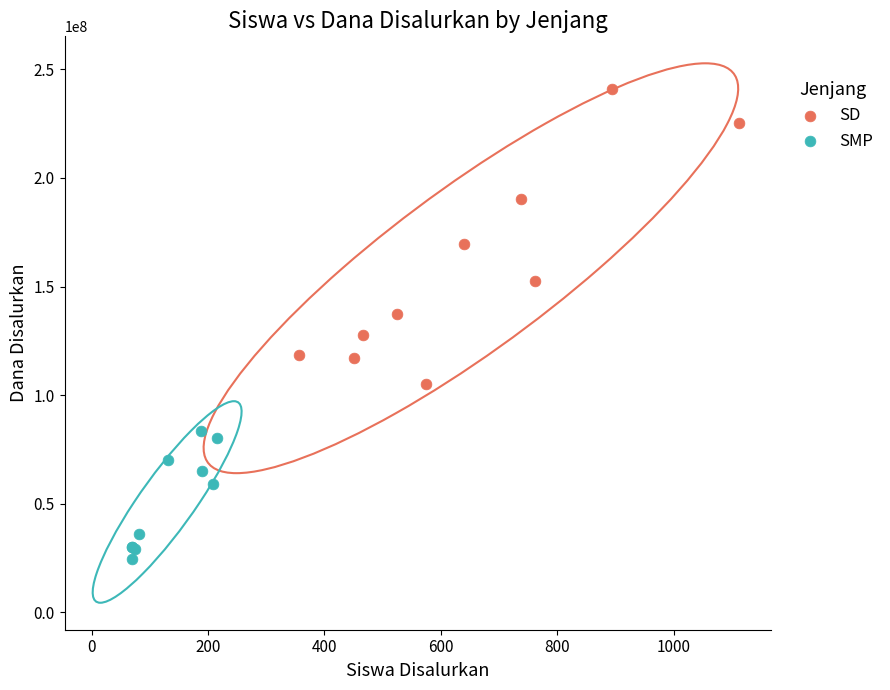

Which series reaches the minimum Y coordinate?

SMP